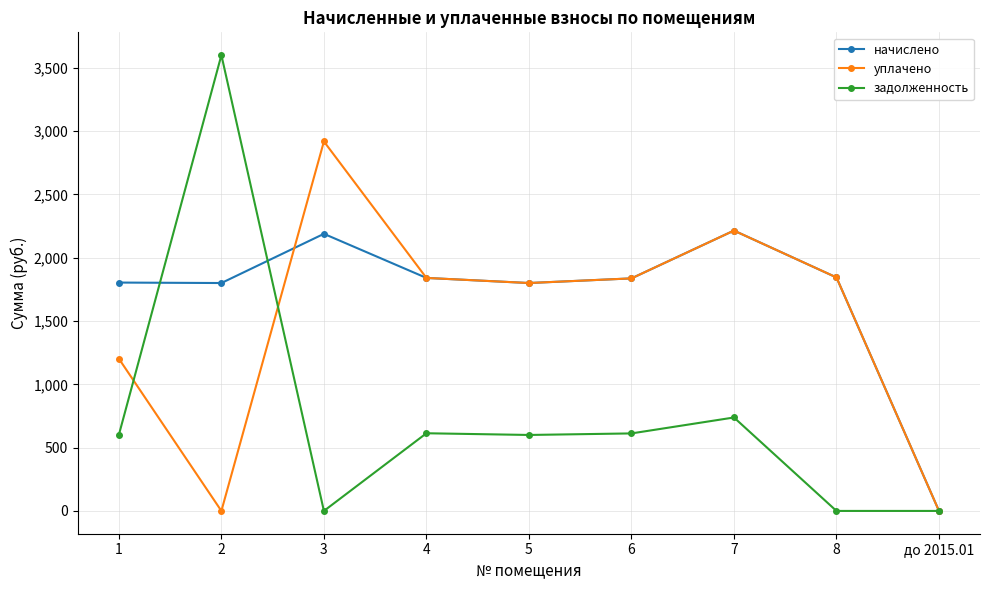

What value does the задолженность series have at 6?

612.2